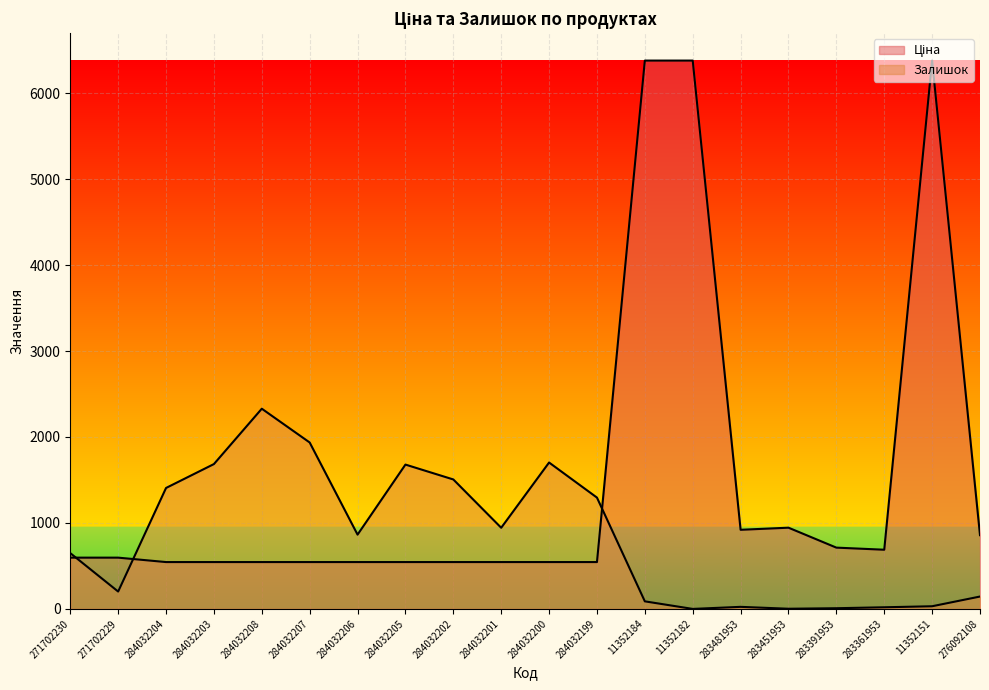

List the series in order of their overall mean, lowest first.

Залишок, Ціна